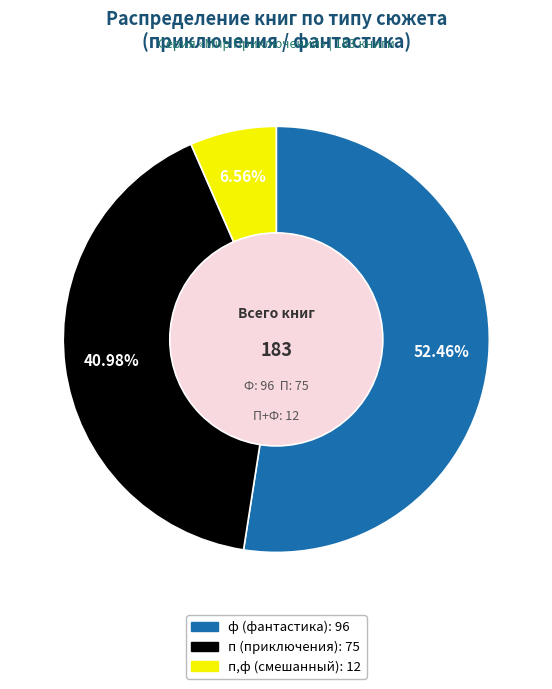

Does any single category account for the majority?

Yes